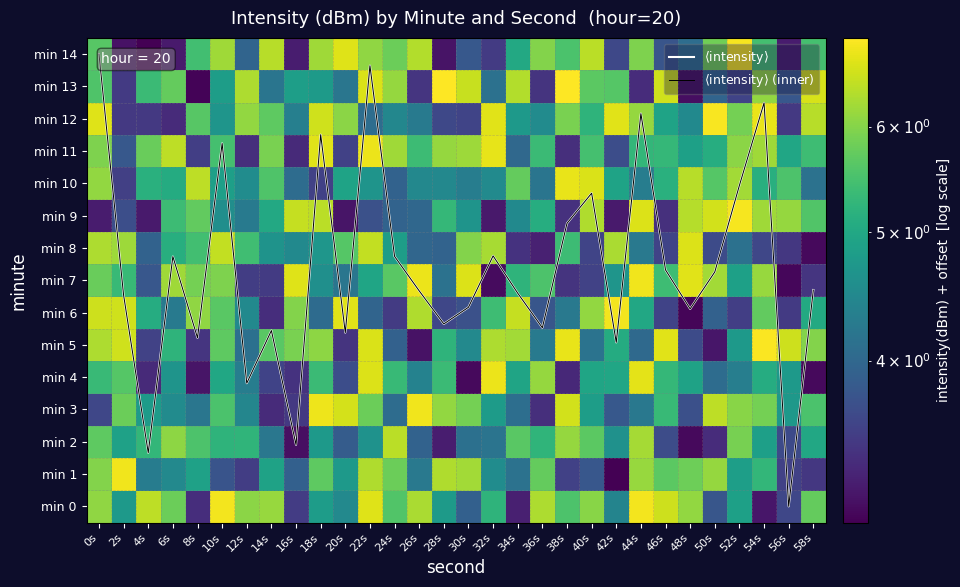

The value of $\langle$intensity$\rangle$ at 48s is 6.1. True or false?

True